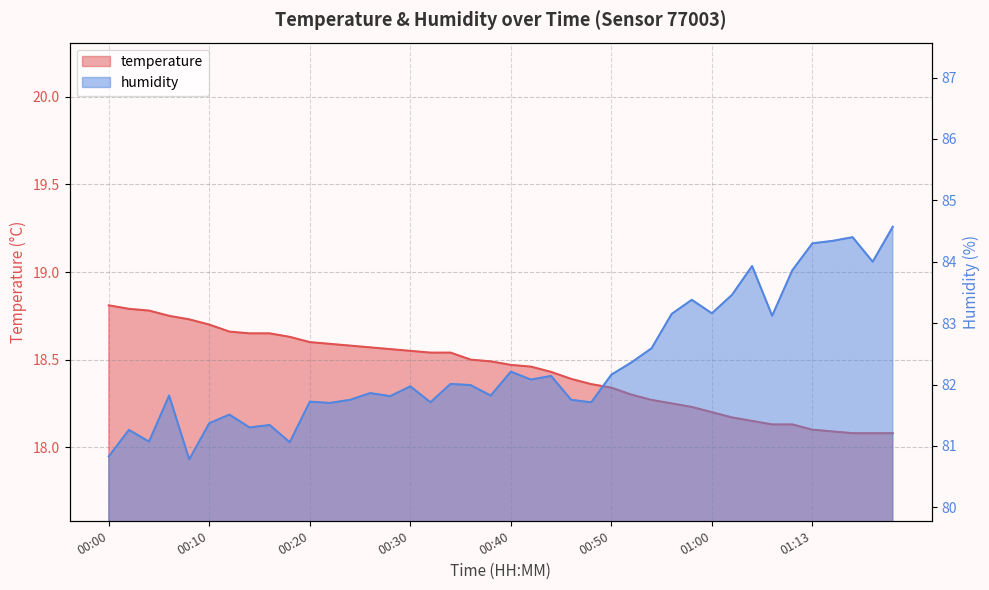

True or false: temperature and humidity intersect in this chart.

False